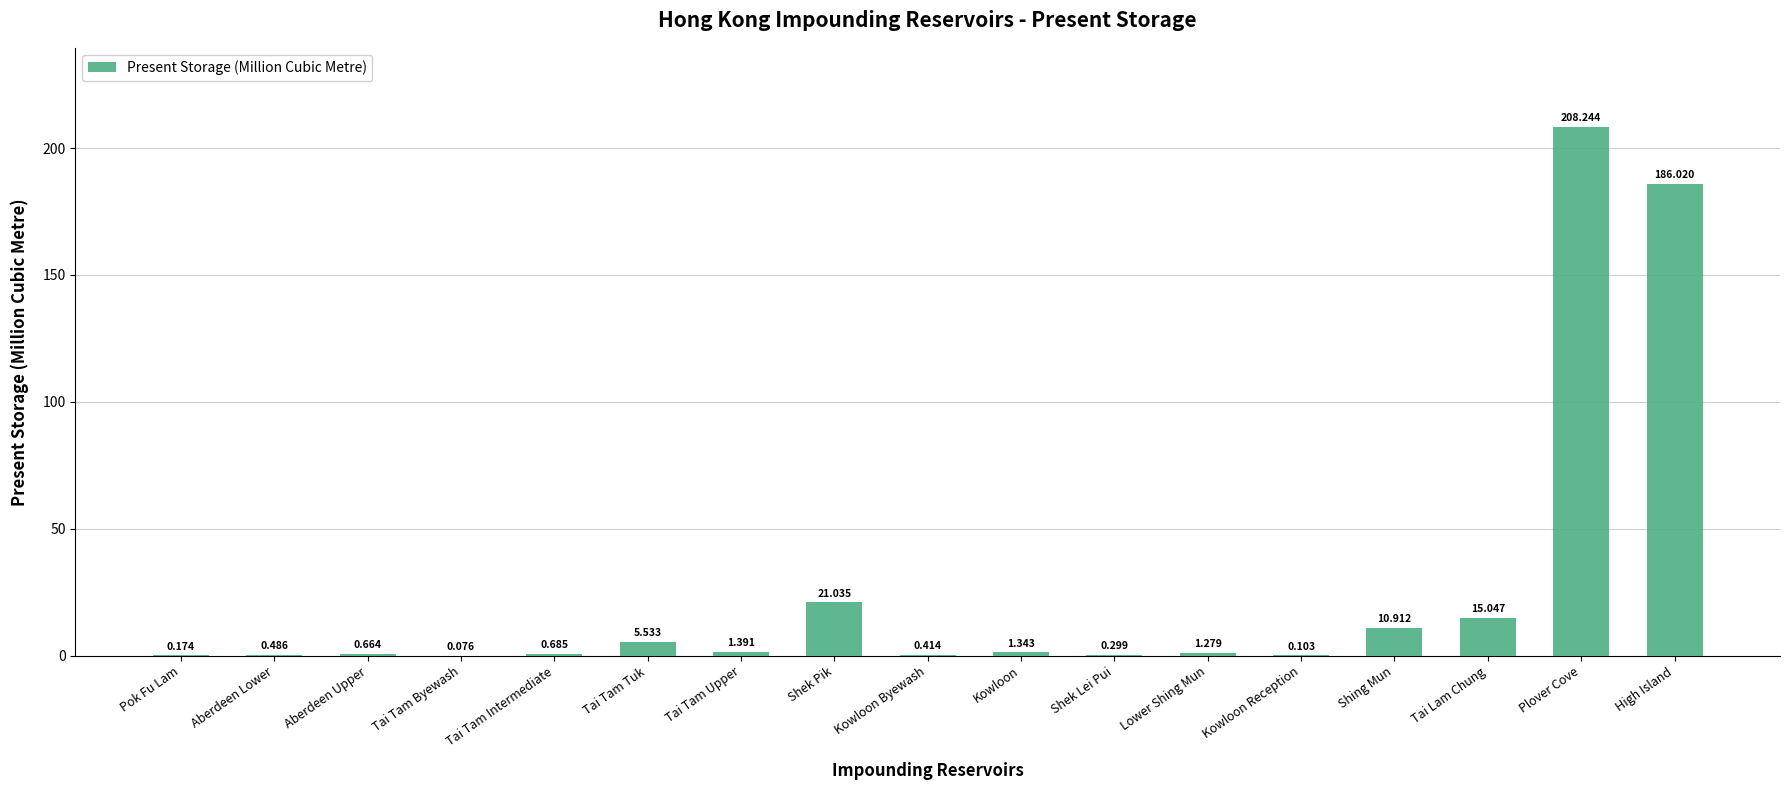

Between Plover Cove and Tai Tam Byewash, which is larger?

Plover Cove